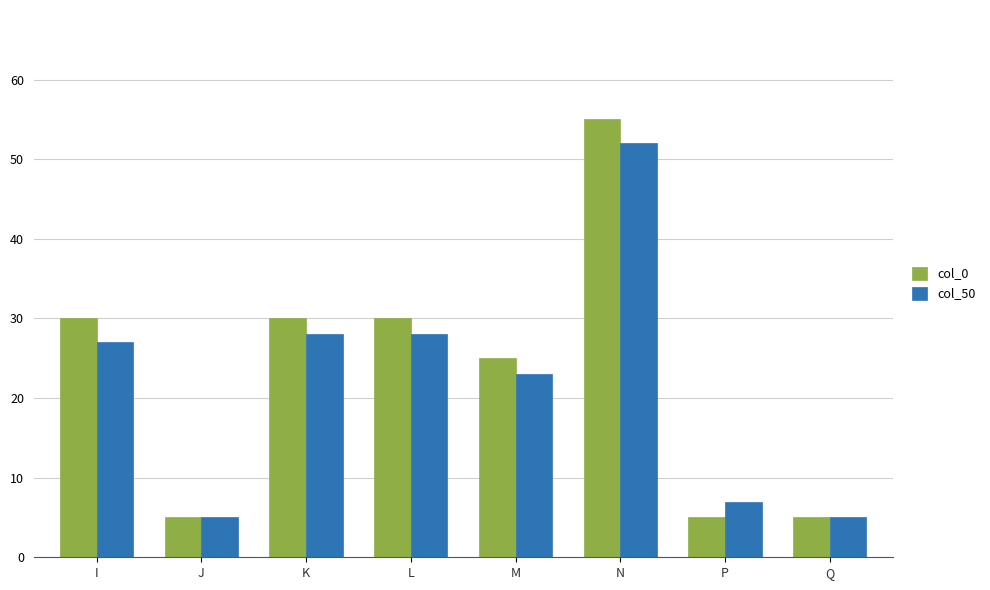

Rank the series by their maximum value, from highest to lowest.

col_0, col_50